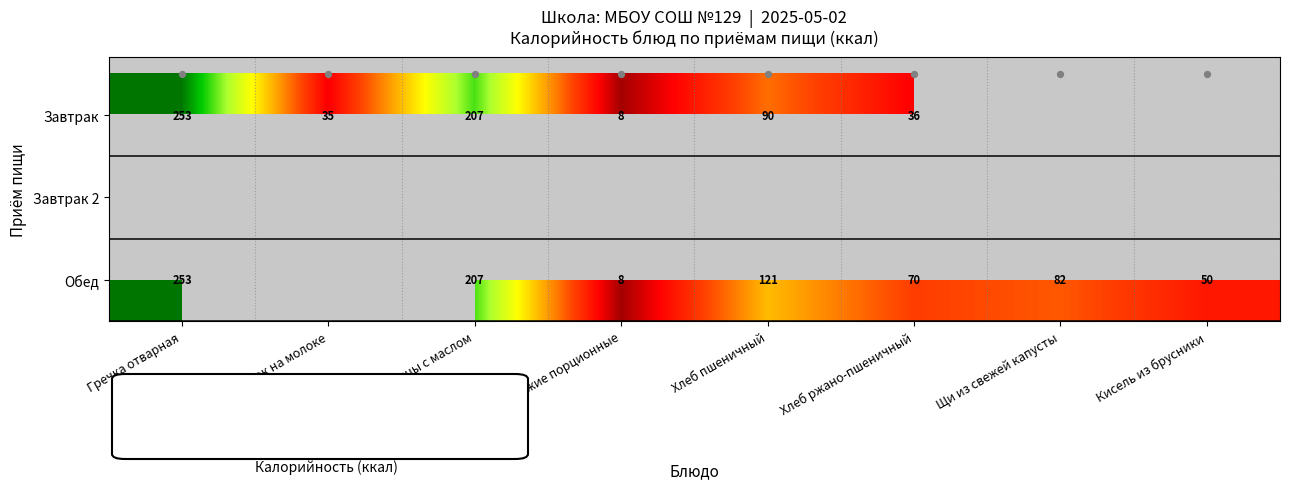

Which label corresponds to the smallest value in the chart?

Щи из свежей капусты